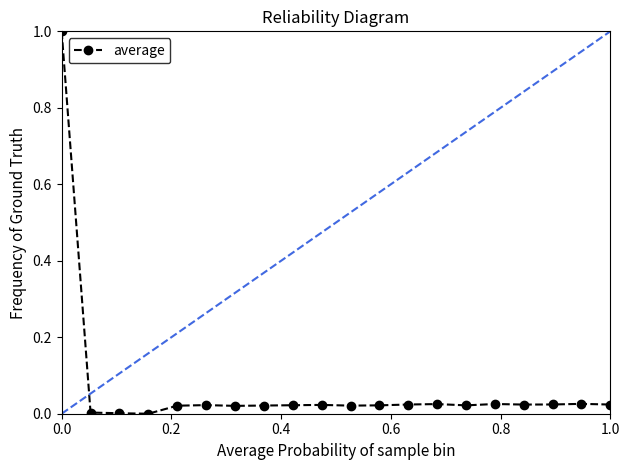

What is the highest value of the average series?

1.0